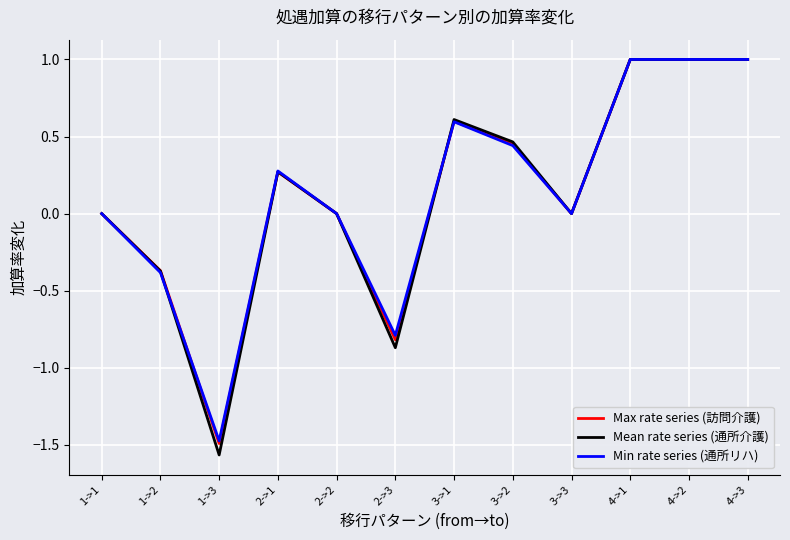

What is the total value across all series at 4->1?

3.0